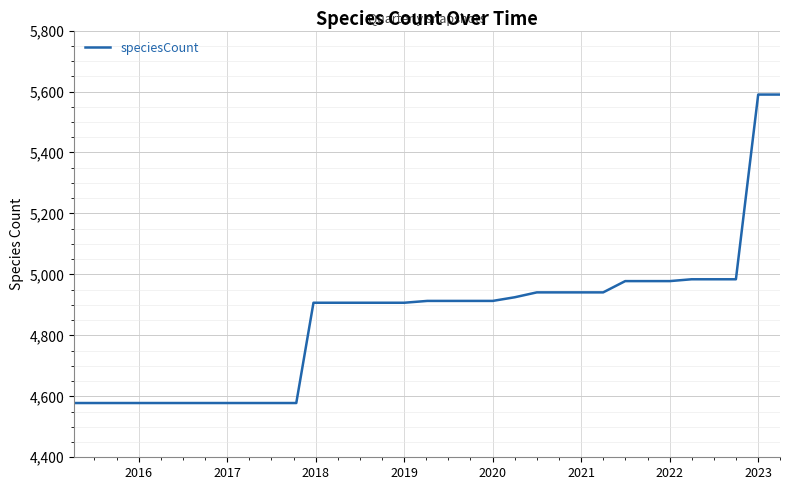

What is the smallest value displayed?

4578